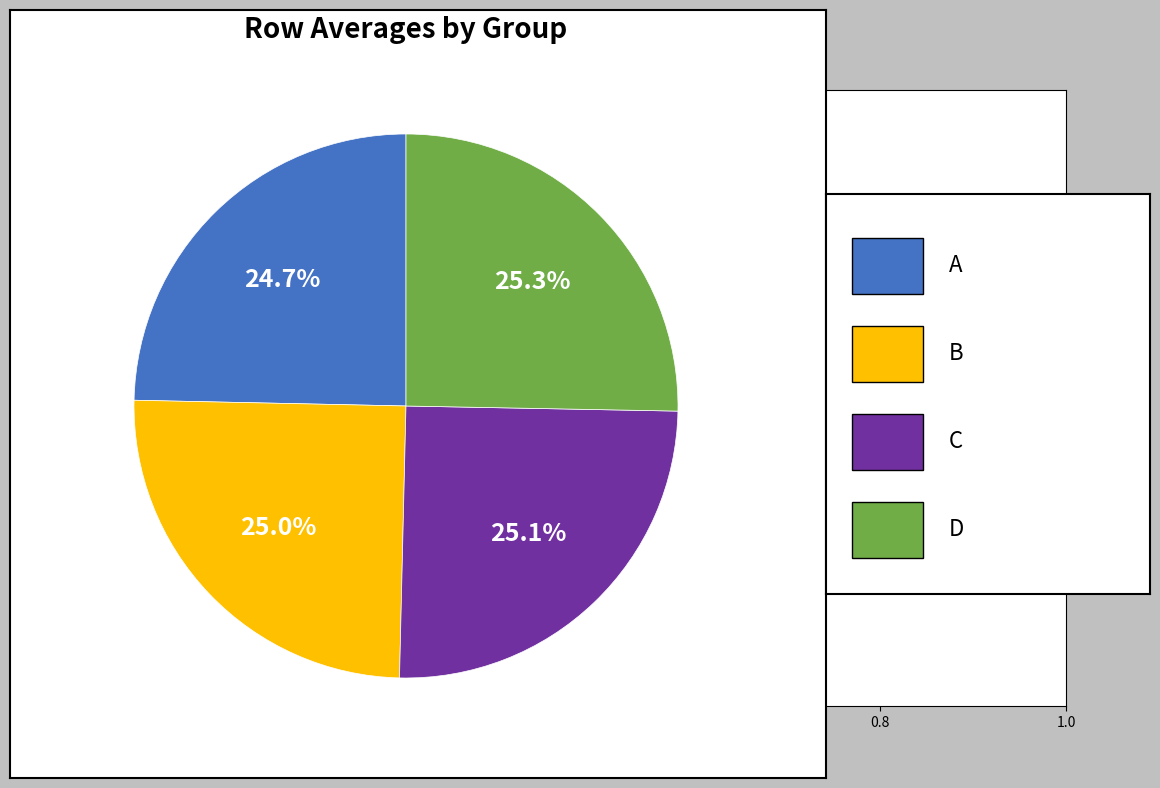

Does any single category account for the majority?

No